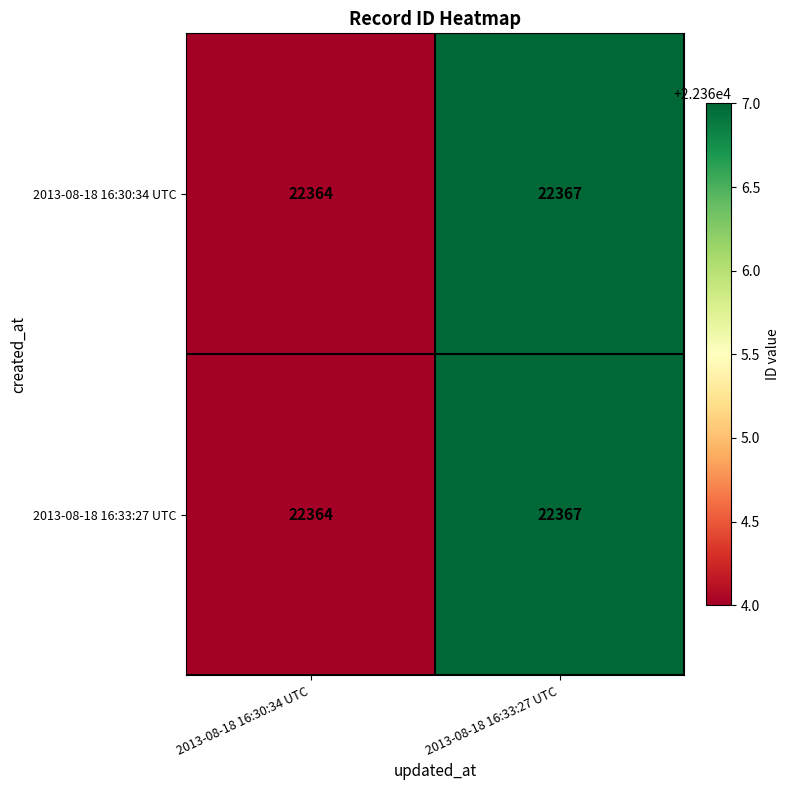

True or false: 2013-08-18 16:33:27 UTC has a value of 31746 at 2013-08-18 16:33:27 UTC.

False